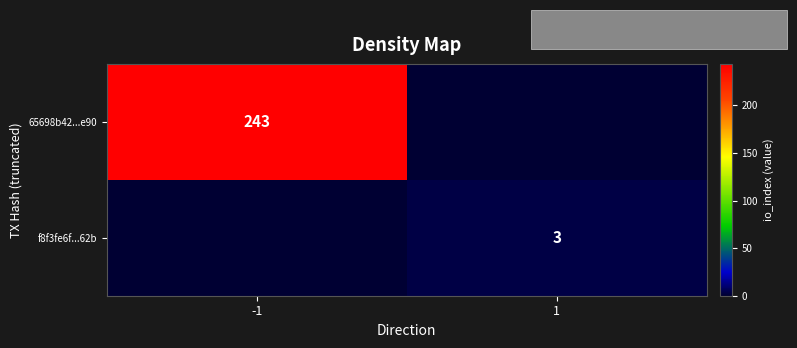

Is the value of f8f3fe6f...62b at 1 greater than the value of 65698b42...e90 at -1?

No